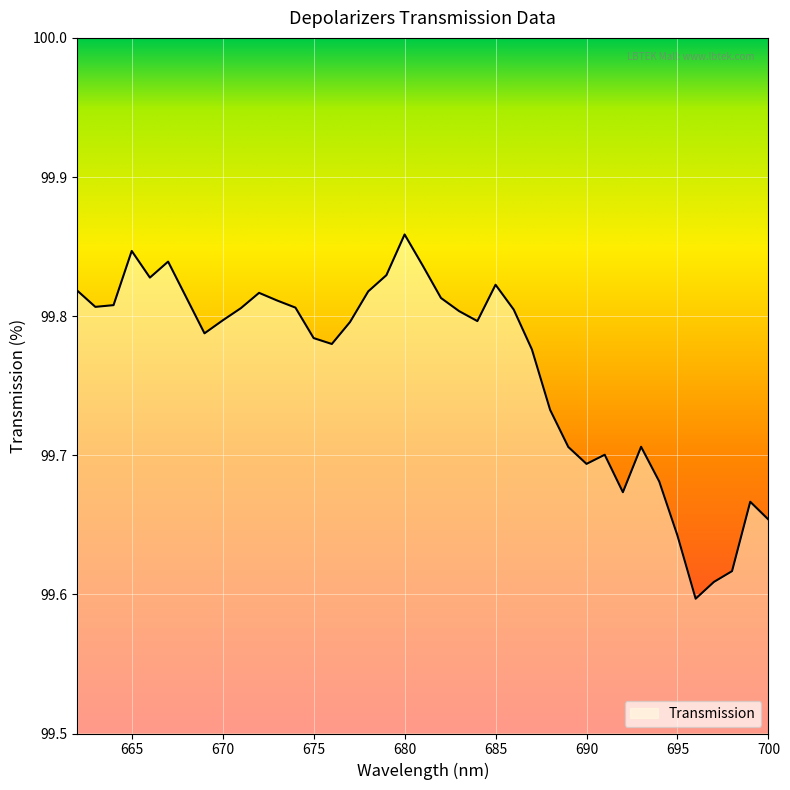

List the labels in order of value, smallest first.

696, 697, 698, 695, 700, 699, 692, 694, 690, 691, 689, 693, 688, 687, 676, 675, 669, 677, 684, 670, 683, 686, 671, 674, 663, 664, 673, 682, 668, 672, 678, 662, 685, 666, 679, 681, 667, 665, 680